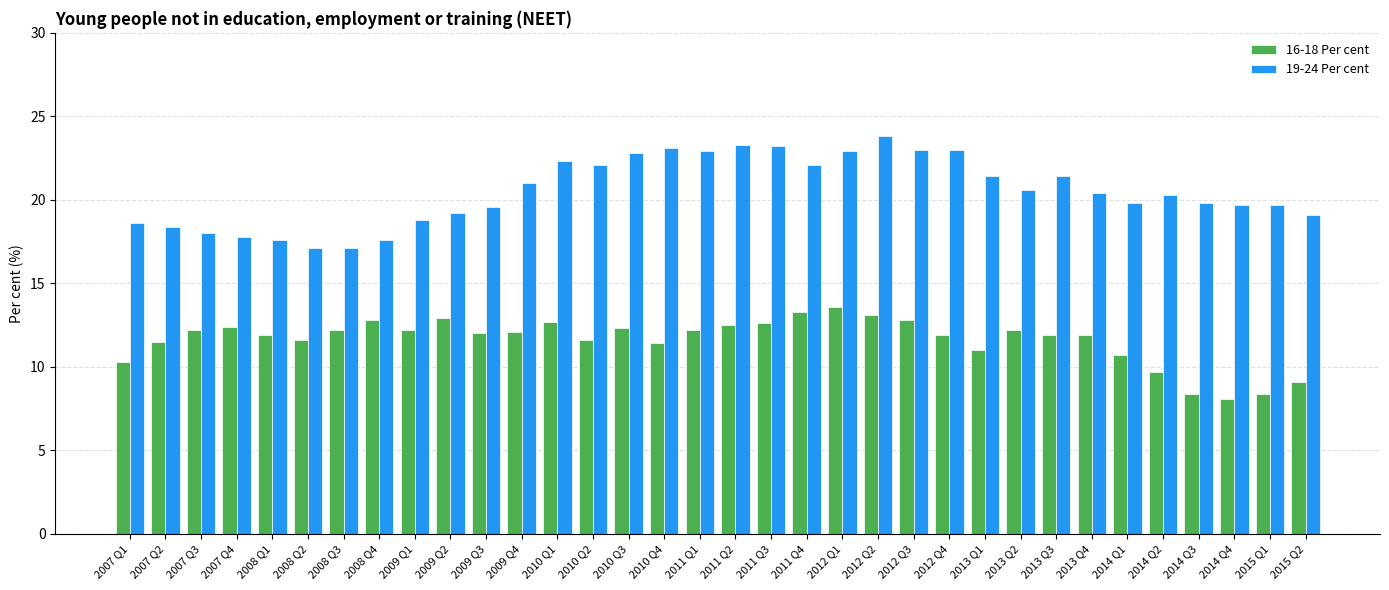

What is the difference between the second highest and minimum values in the 16-18 Per cent series?

5.2